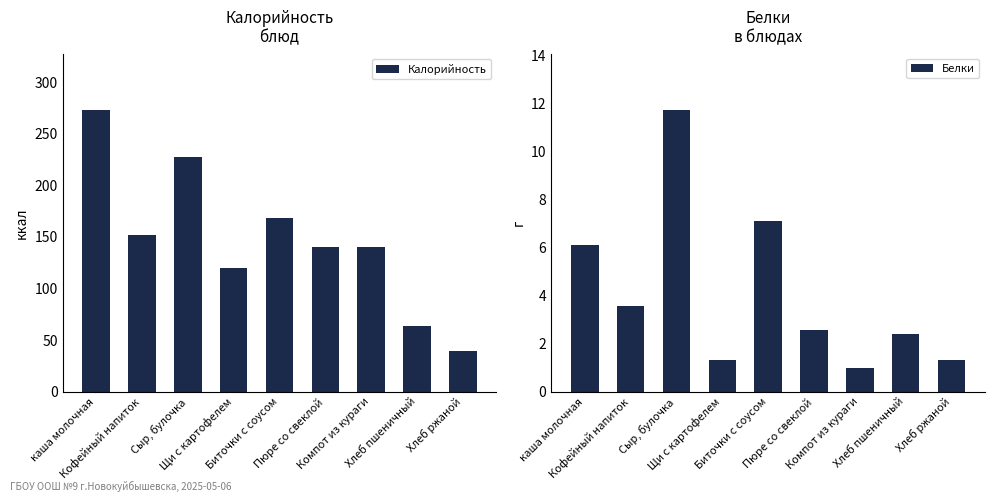

Reading left to right, extract all data points from this chart.

Калорийность: 273.0	151.8	227.2	120.3	168.0	140.0	140.2	63.6	39.0
Белки: 6.1	3.6	11.7	1.3	7.1	2.6	1.0	2.4	1.3